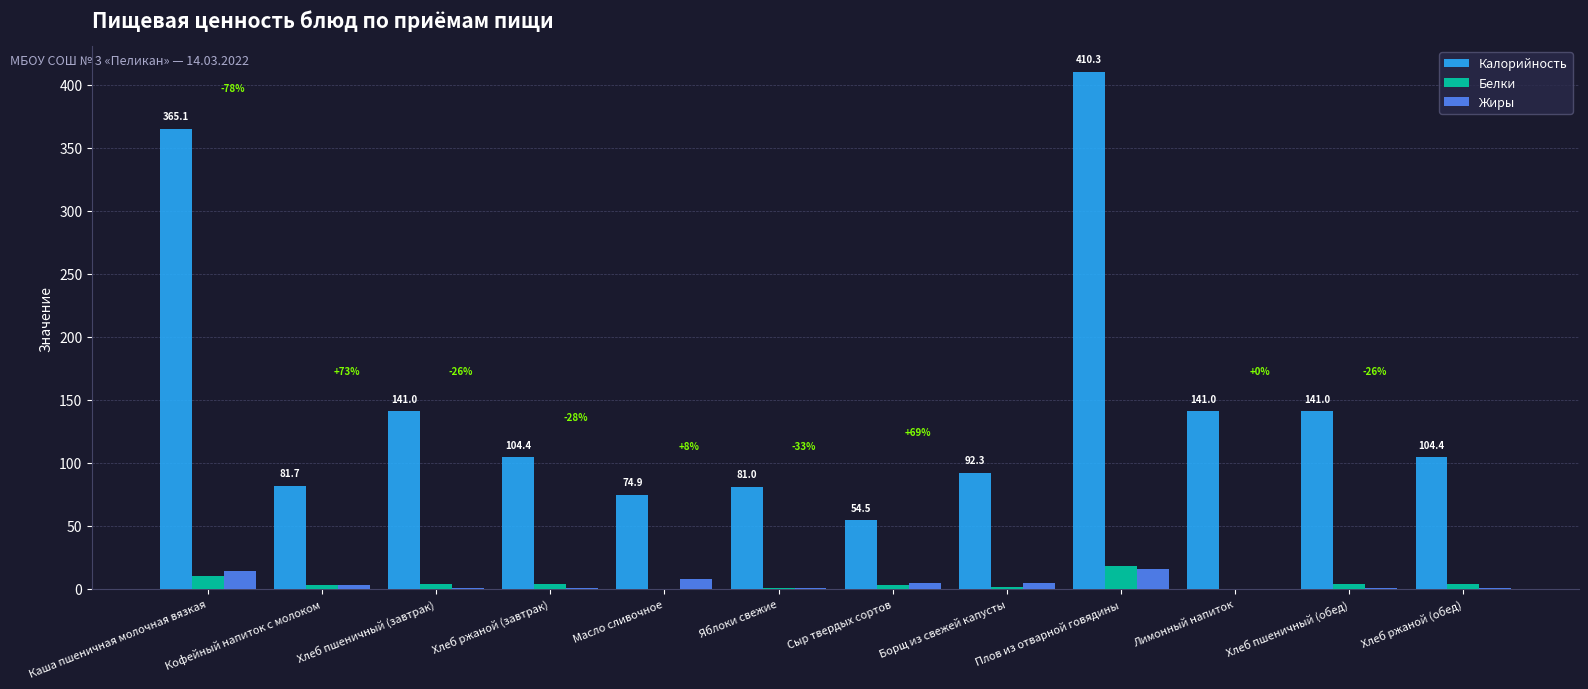

Which label corresponds to the largest value in the chart?

Плов из отварной говядины